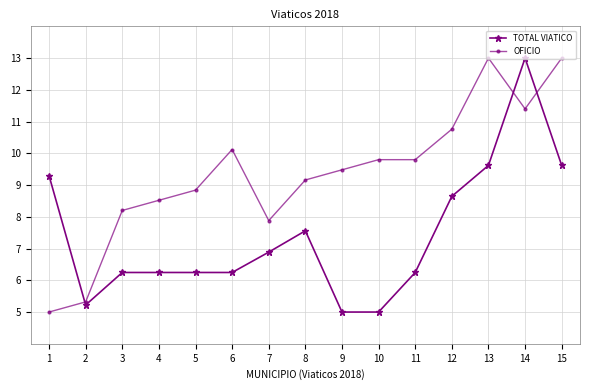

What is the minimum value for OFICIO?

5.0